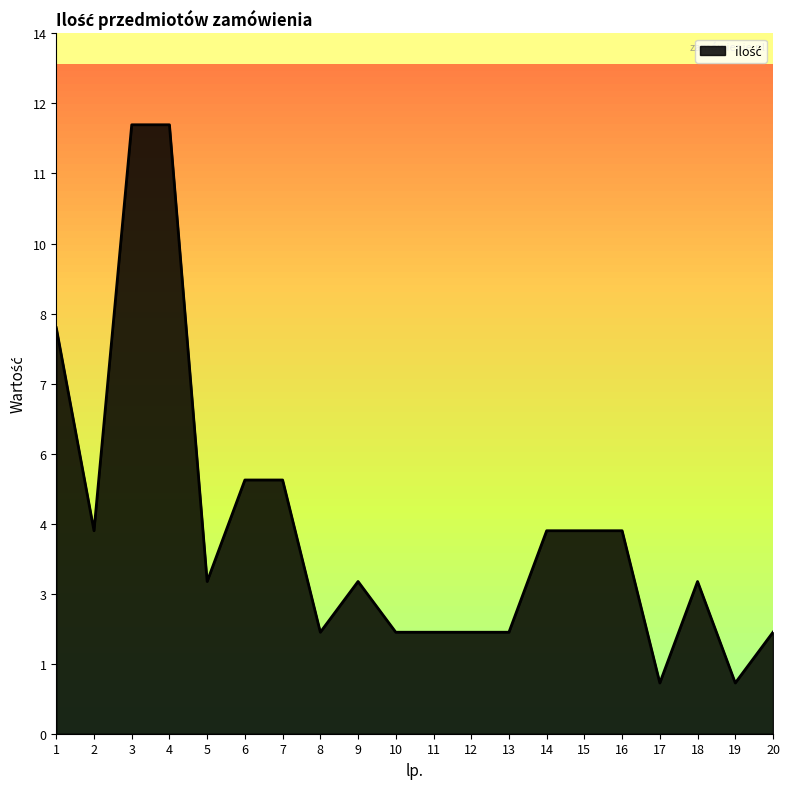

At which category does the chart reach its peak across all series?

3